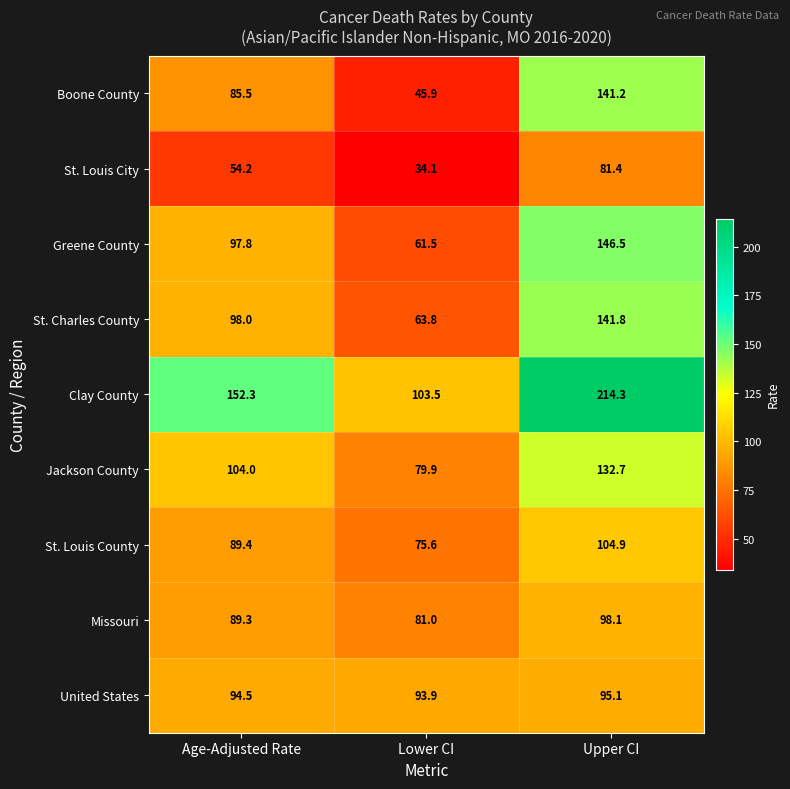

What is the minimum value shown in the chart?

34.1